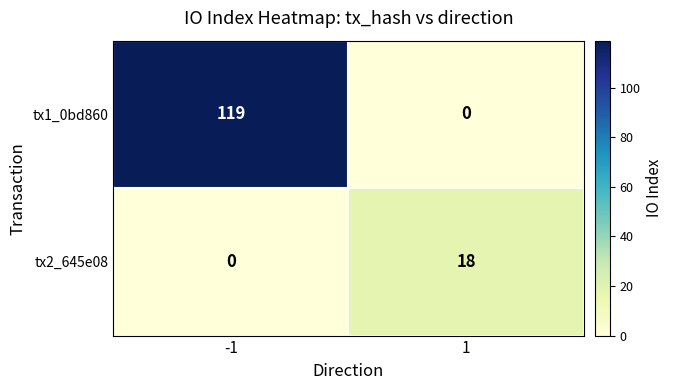

The value of tx1_0bd860 at -1 is 119. True or false?

True